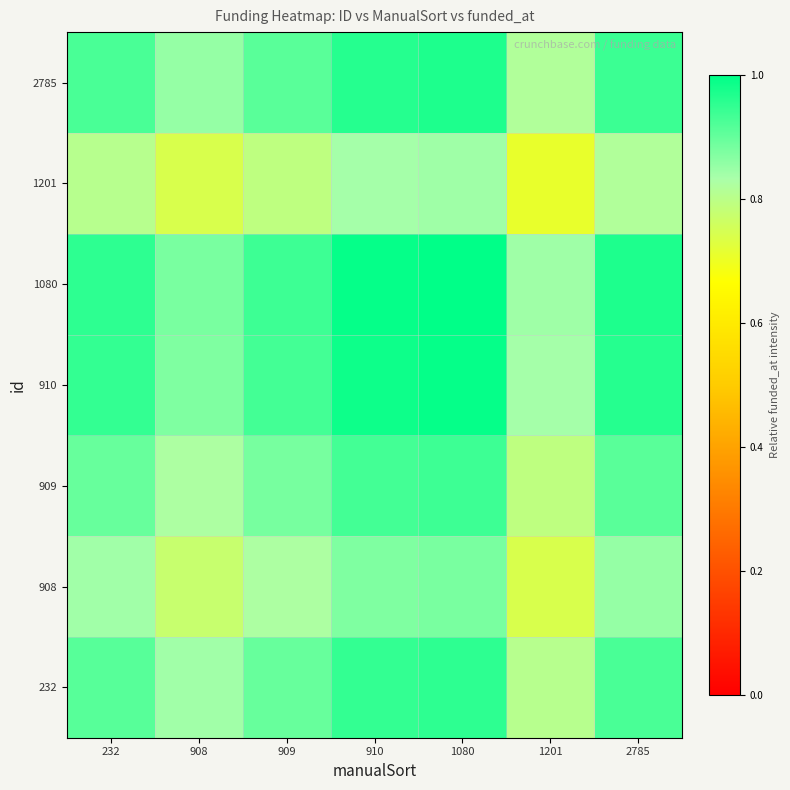

How many categories are shown in the chart?

7